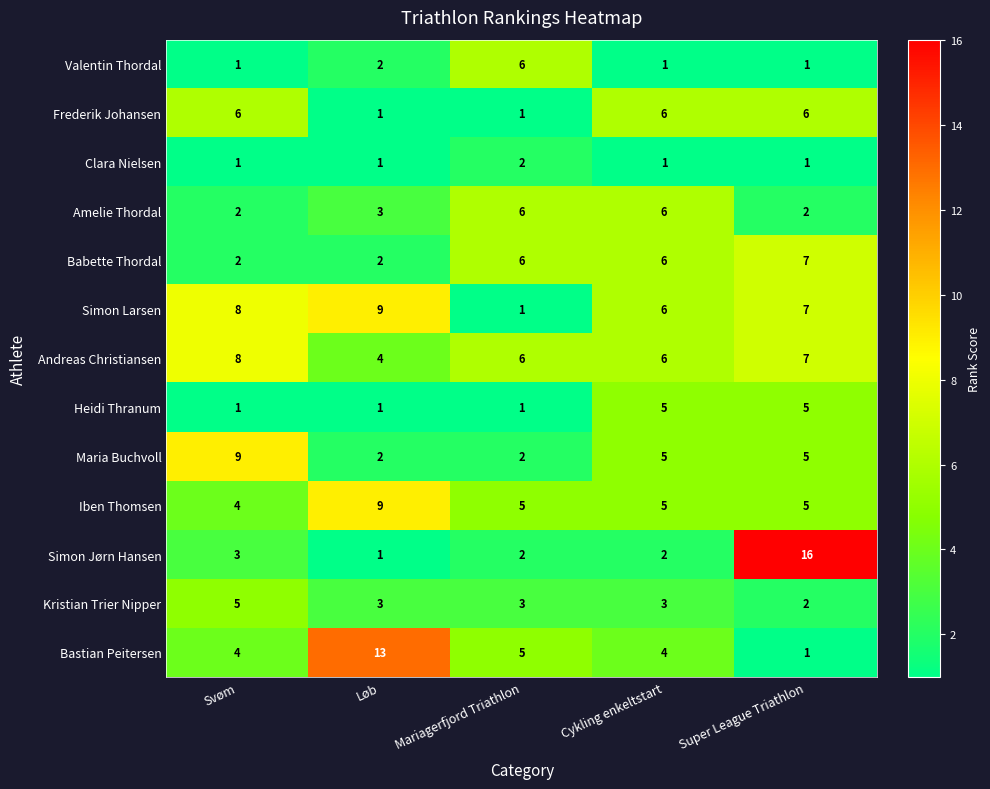

How many distinct data groups are displayed?

13